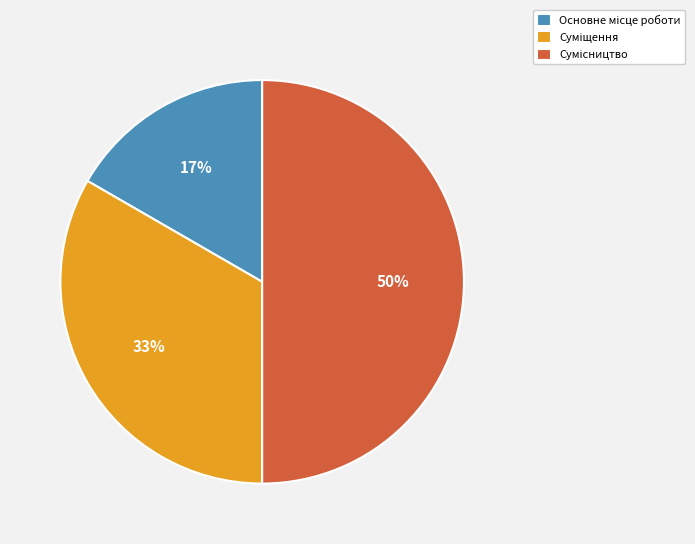

How many slices are in this pie chart?

3